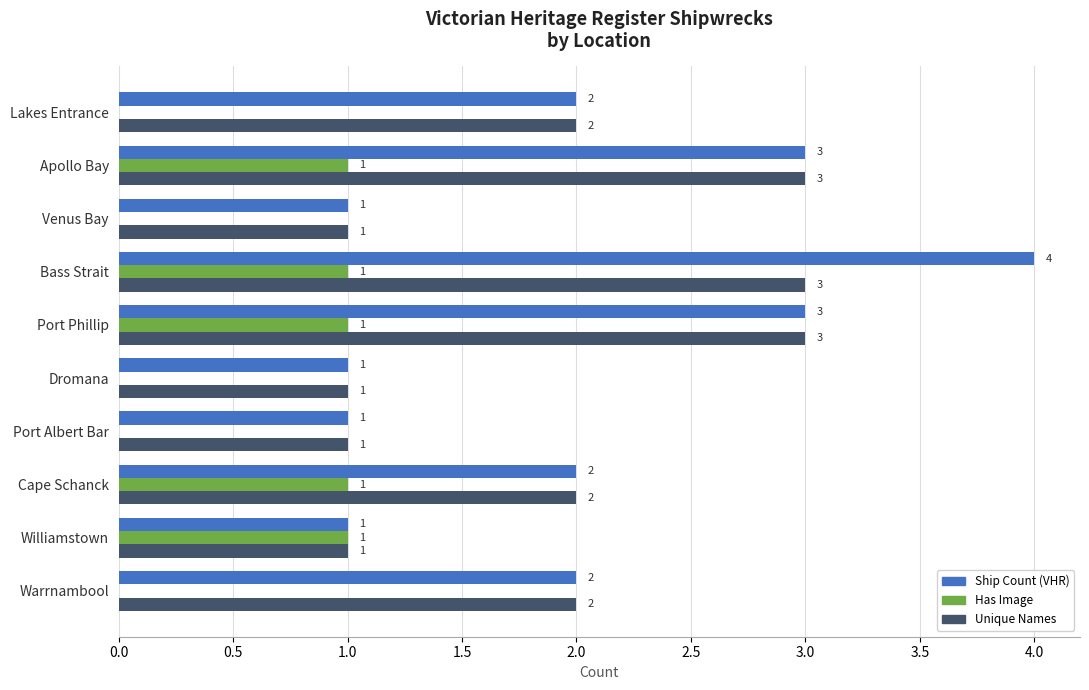

Is the value of Ship Count (VHR) at Cape Schanck greater than the value of Has Image at Williamstown?

Yes